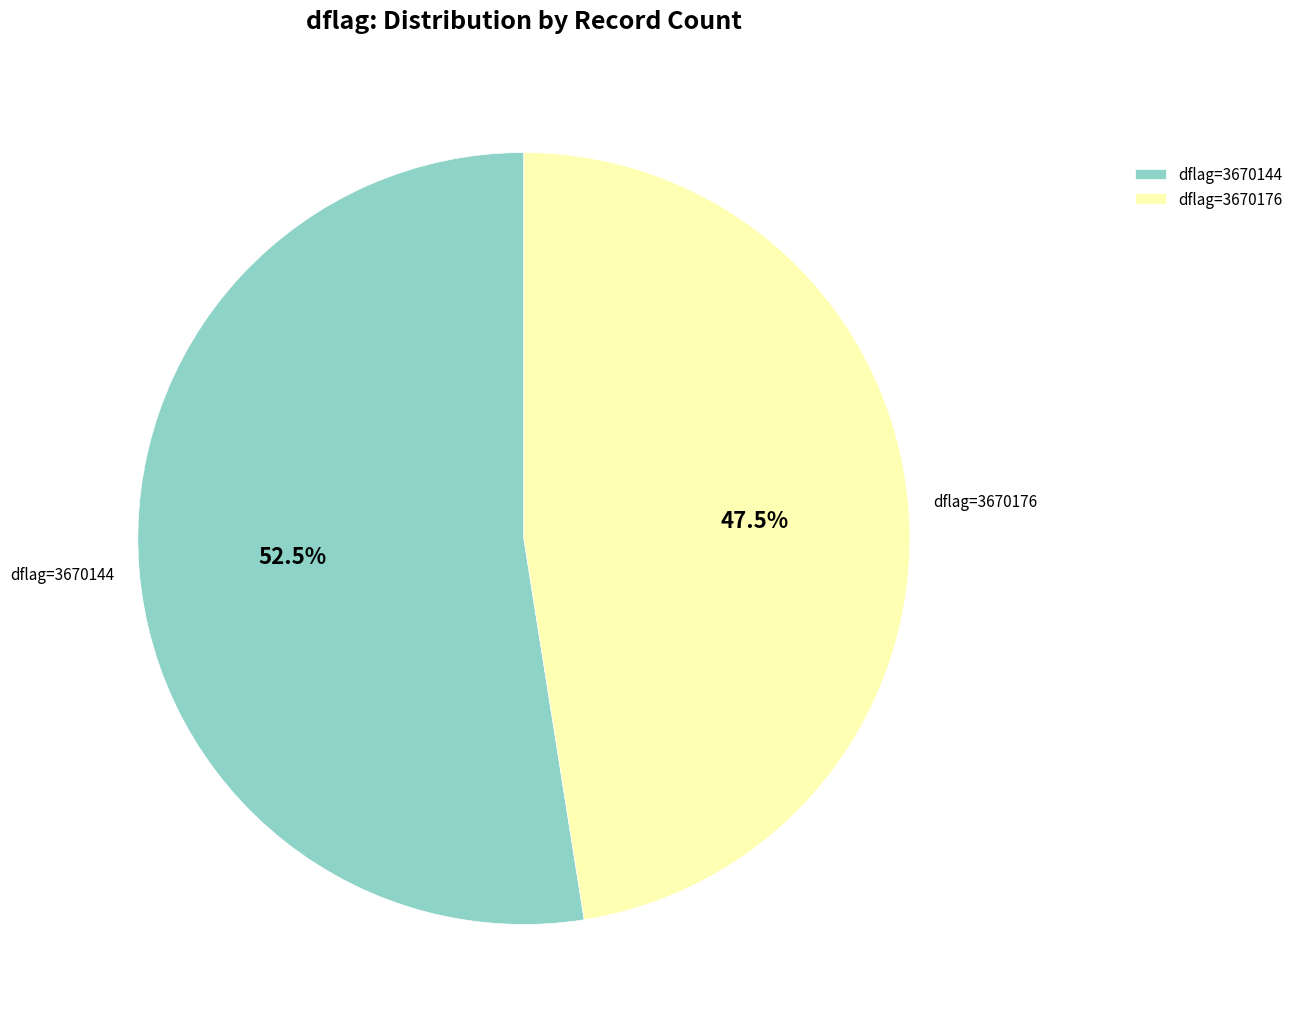

How many slices are in this pie chart?

2